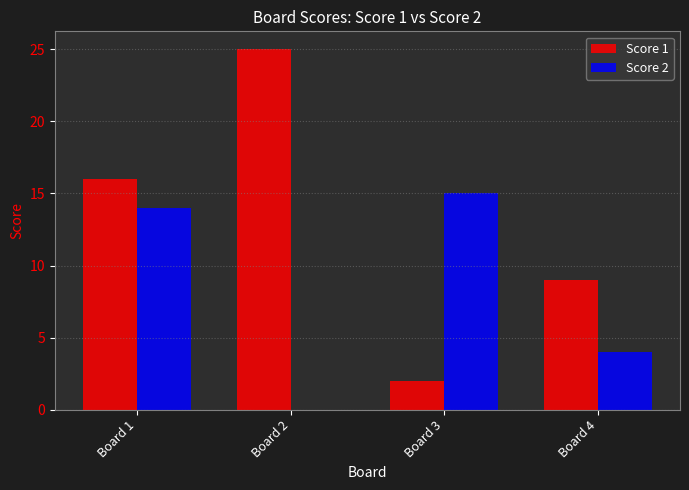

At which category is the sum across all series the highest?

Board 1